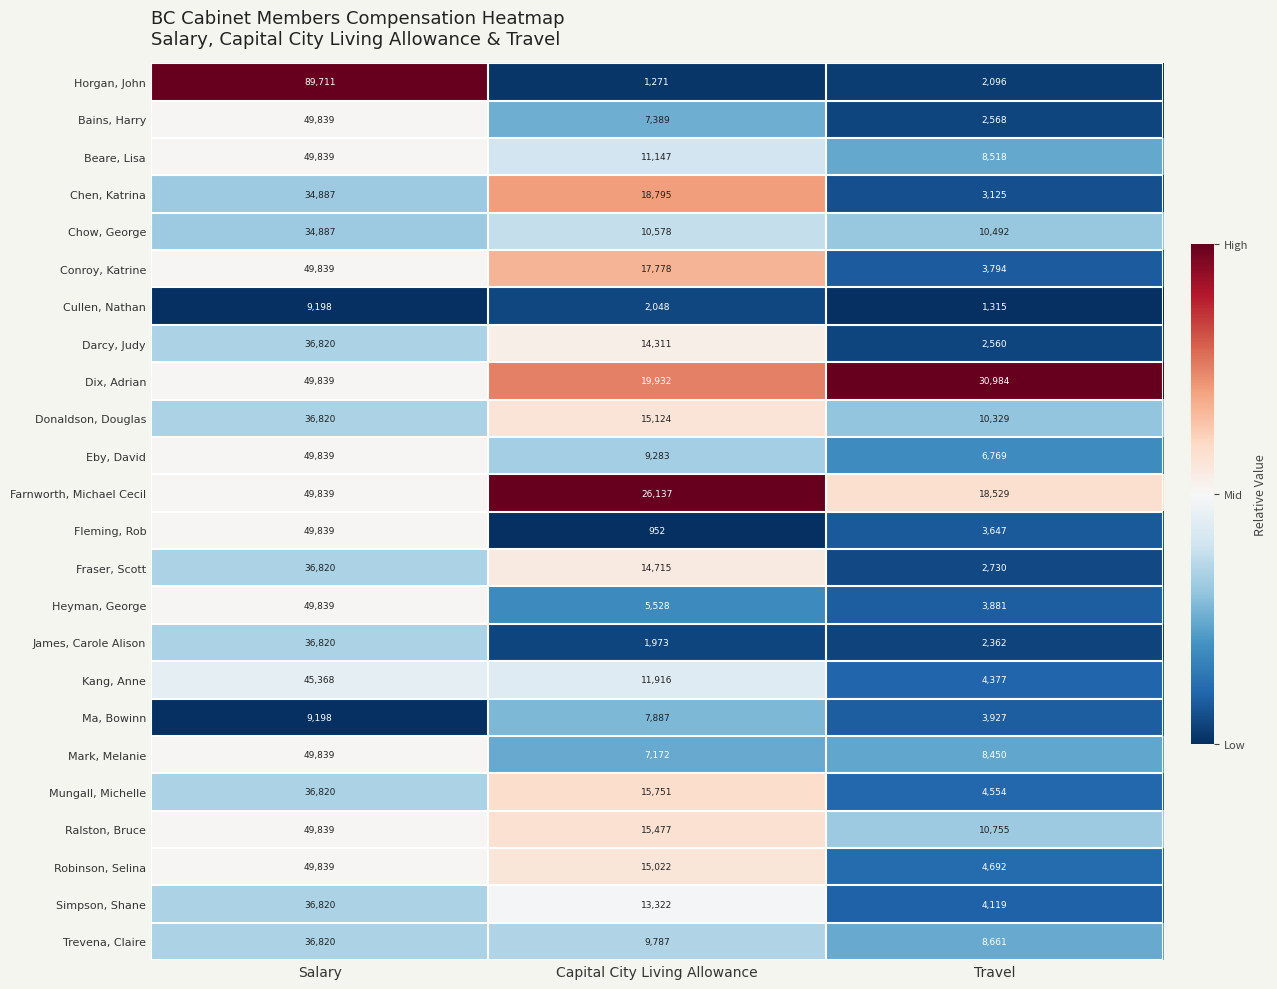

Is the value of Fraser, Scott at Capital City Living Allowance greater than the value of Conroy, Katrine at Capital City Living Allowance?

No